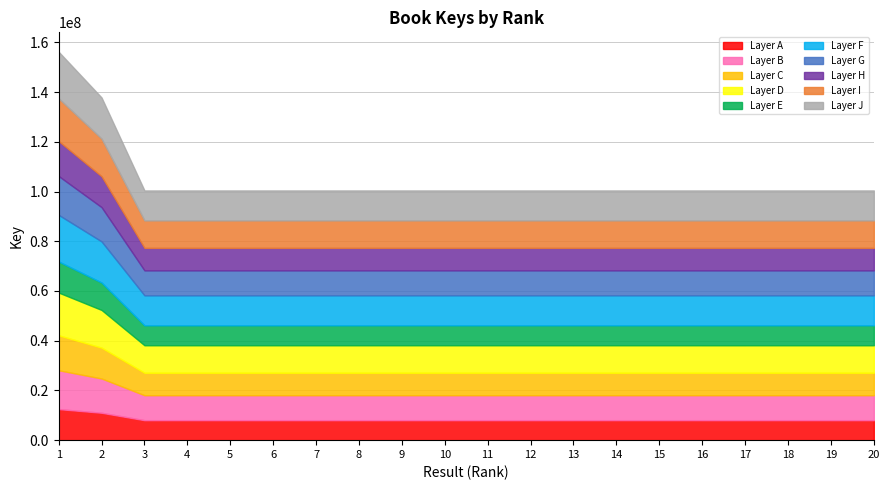

How many values are below 100432501?

10